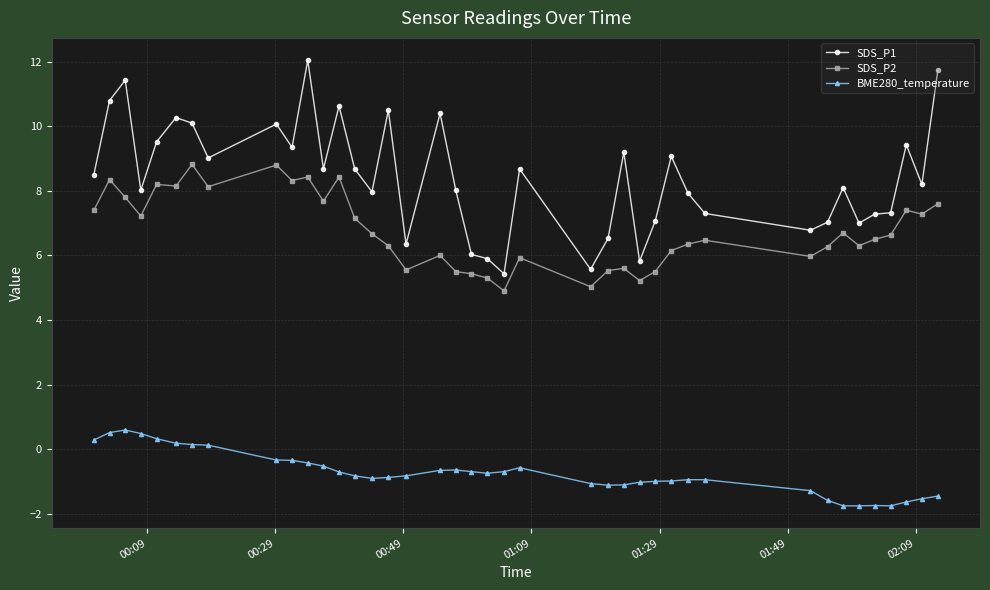

How many categories are shown in the chart?

40